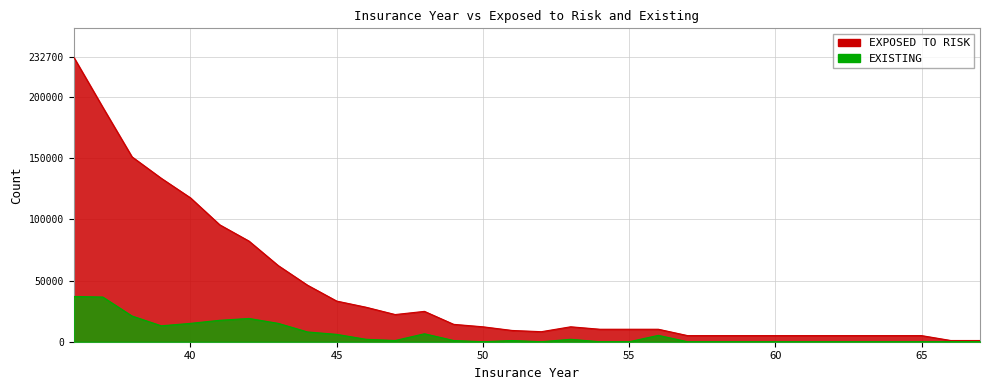

What are all the series names shown in the legend?

EXPOSED TO RISK, EXISTING